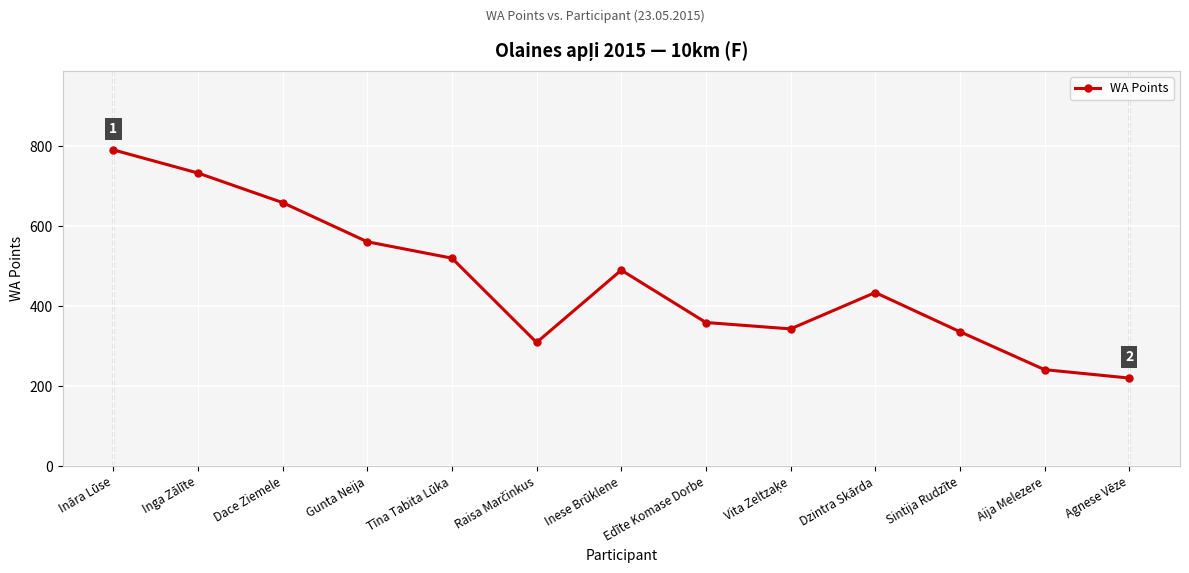

What is the value of the 10th point from the left?

434